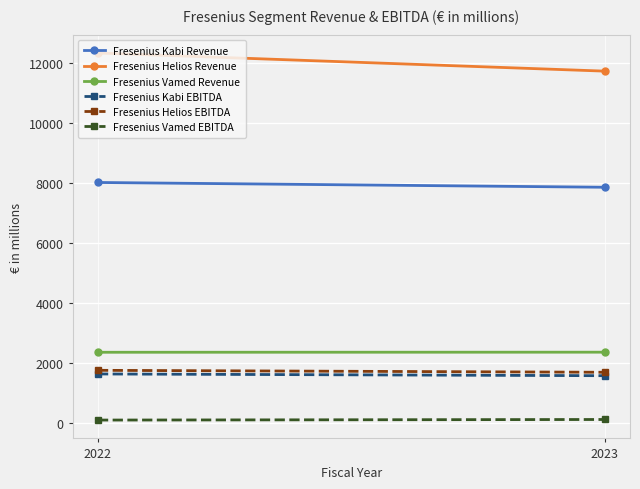

Reading left to right, list all the values displayed in this chart.

Fresenius Kabi Revenue: 8009	7850
Fresenius Helios Revenue: 12320	11716
Fresenius Vamed Revenue: 2356	2359
Fresenius Kabi EBITDA: 1634	1576
Fresenius Helios EBITDA: 1755	1690
Fresenius Vamed EBITDA: 99	118